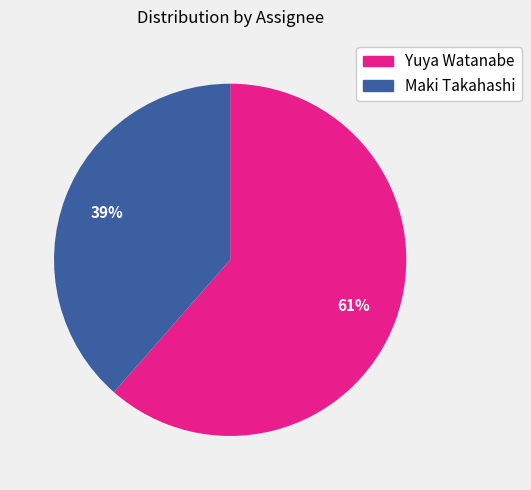

How many segments does this pie chart have?

2